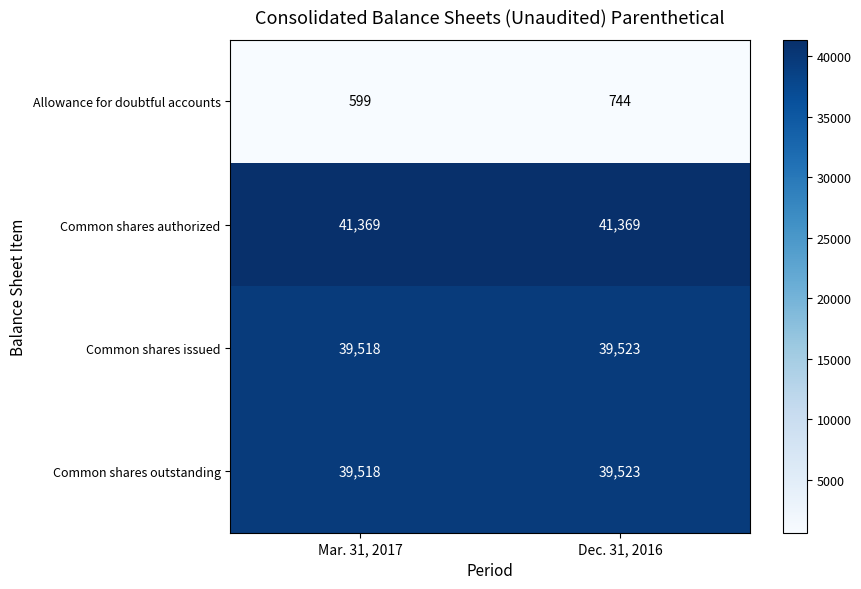

At which label does Common shares issued reach its peak?

Dec. 31, 2016